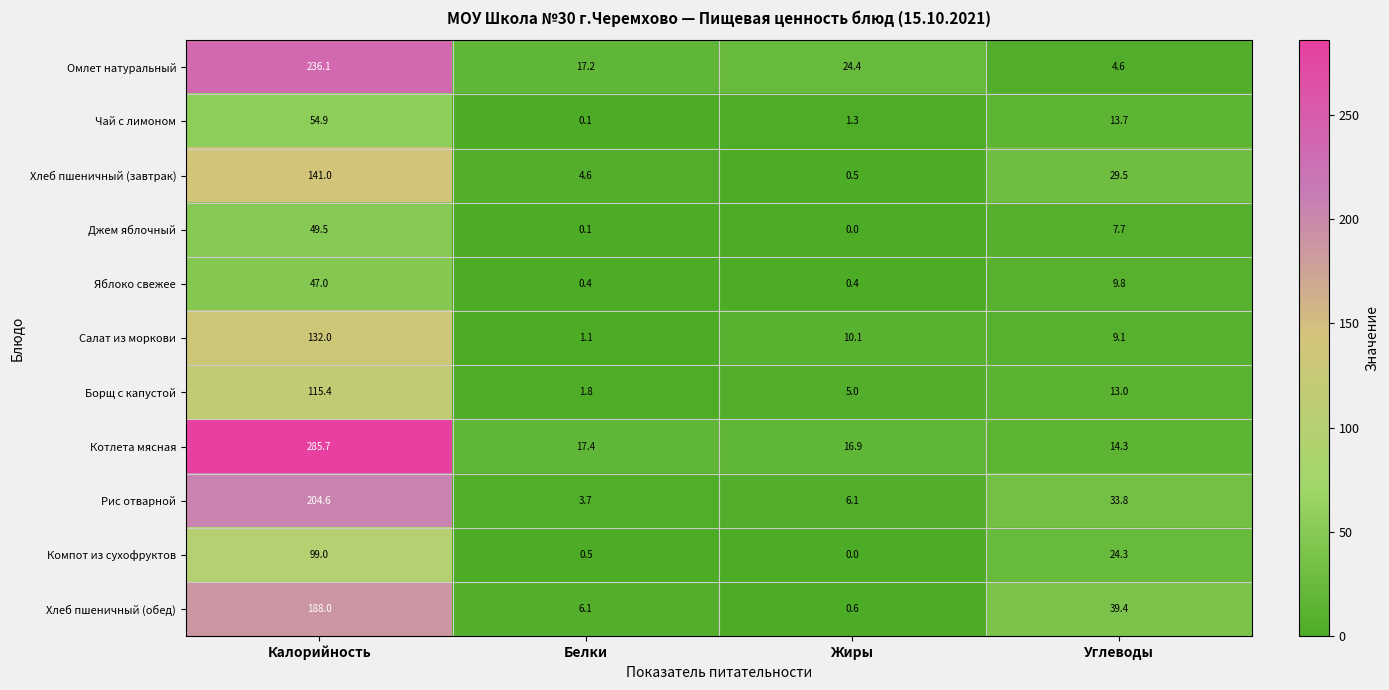

List the series in order of their peak value, highest first.

Котлета мясная, Омлет натуральный, Рис отварной, Хлеб пшеничный (обед), Хлеб пшеничный (завтрак), Салат из моркови, Борщ с капустой, Компот из сухофруктов, Чай с лимоном, Джем яблочный, Яблоко свежее